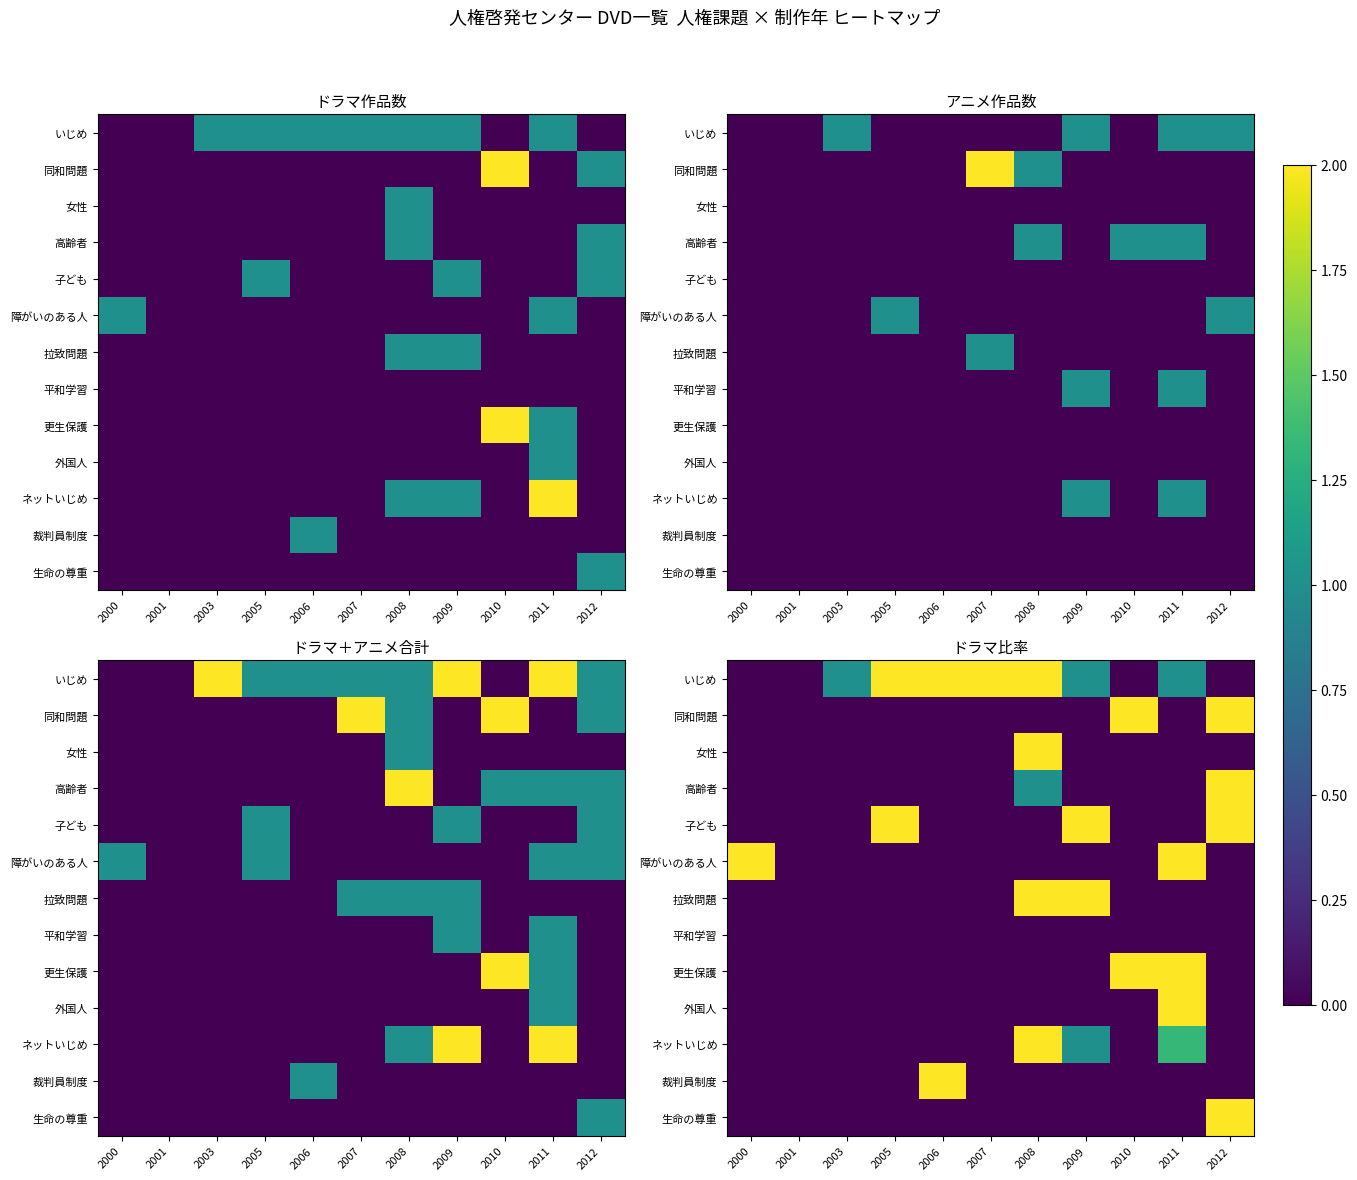

Is it true that 外国人 equals 0.0 at 2001?

True